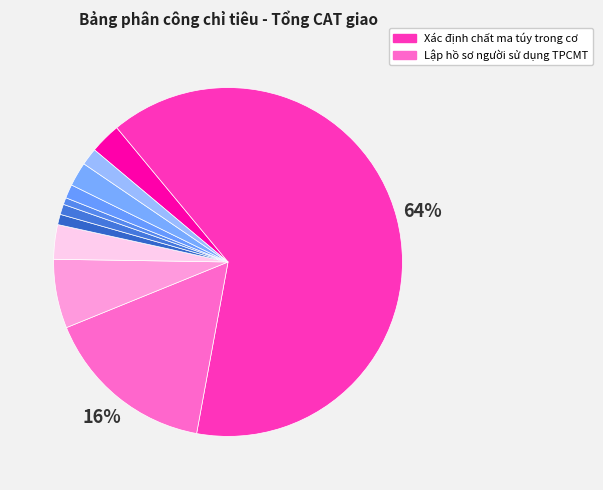

Count the number of slices in the pie.

11